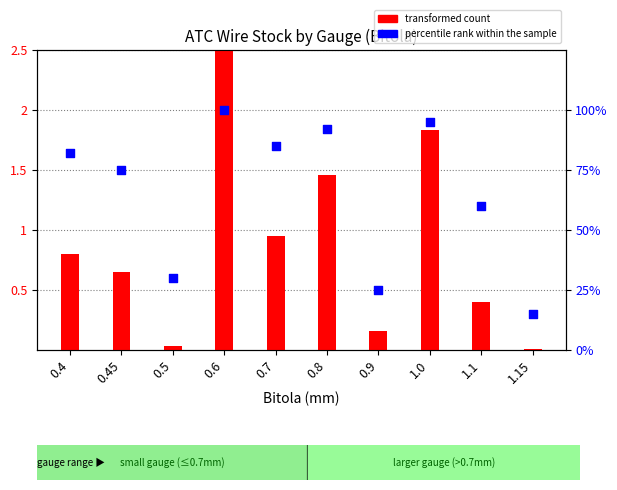

What is the total value across all series at 1.15?

15.0